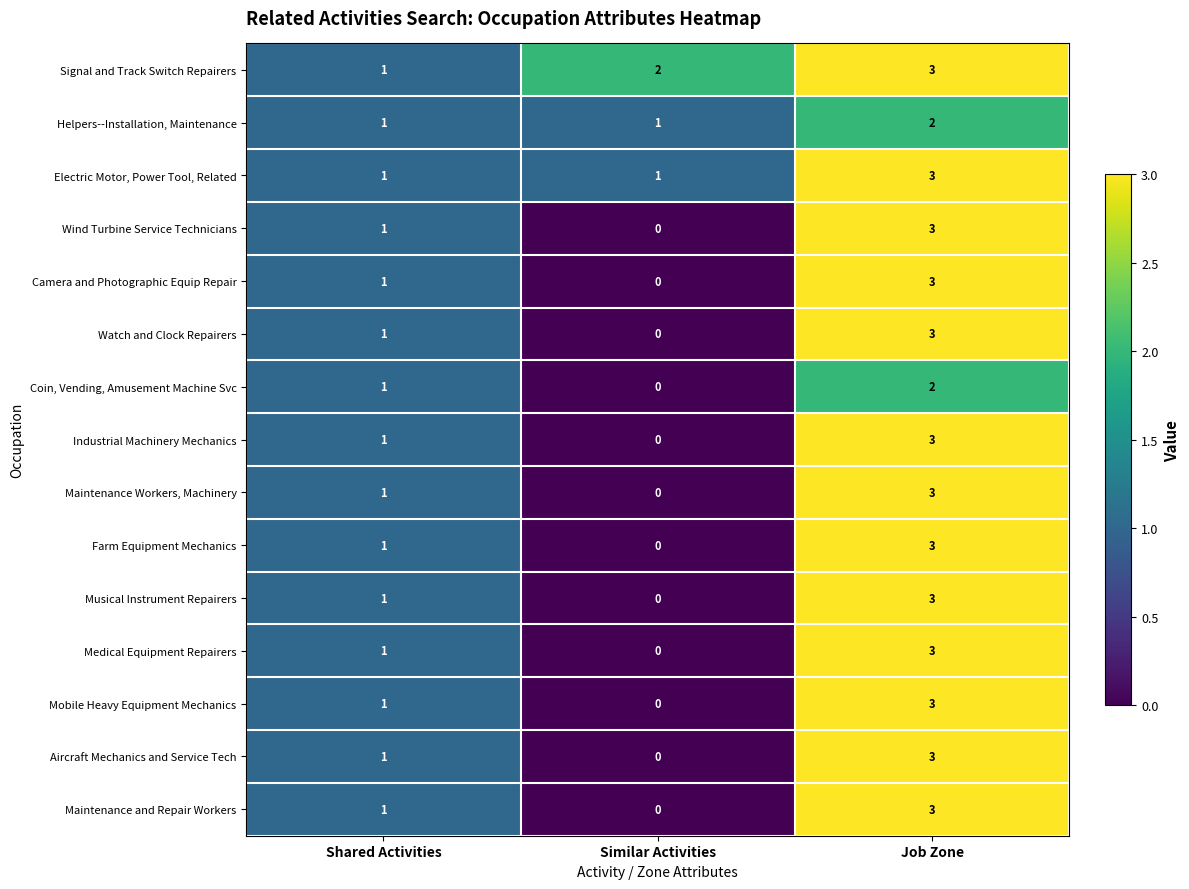

Is the value of Coin, Vending, Amusement Machine Svc at Job Zone greater than the value of Camera and Photographic Equip Repair at Similar Activities?

Yes